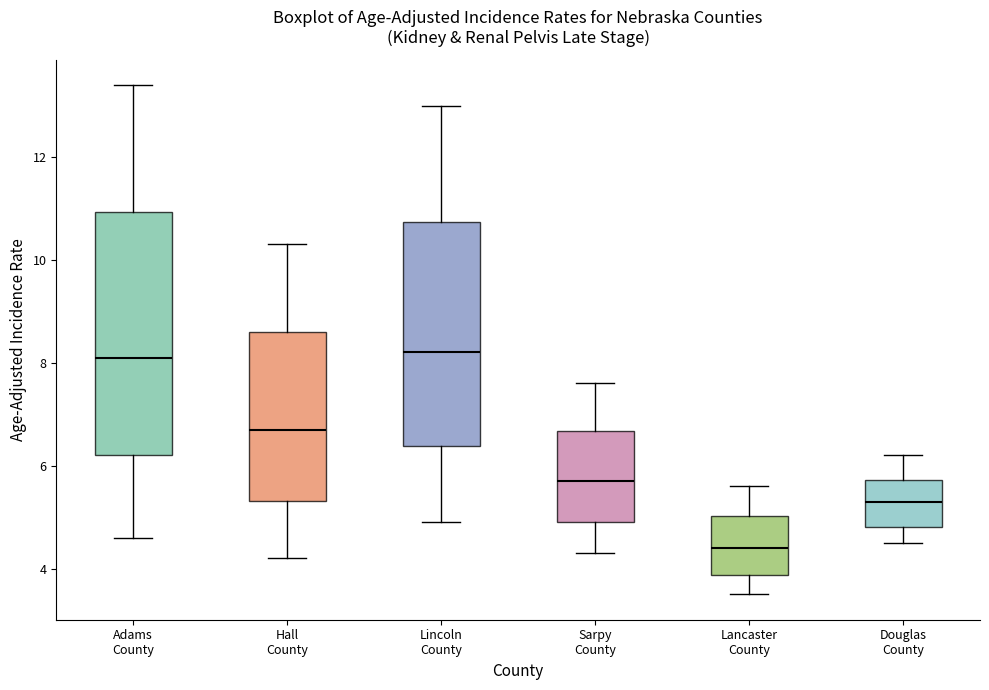

Which box has the lowest median line?

Lancaster County